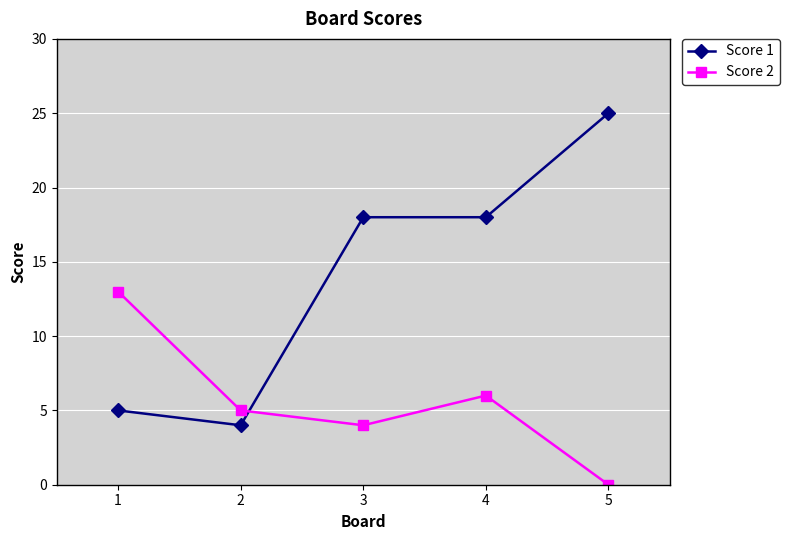

What is the value of the Score 1 point at the 3rd from the left?

18